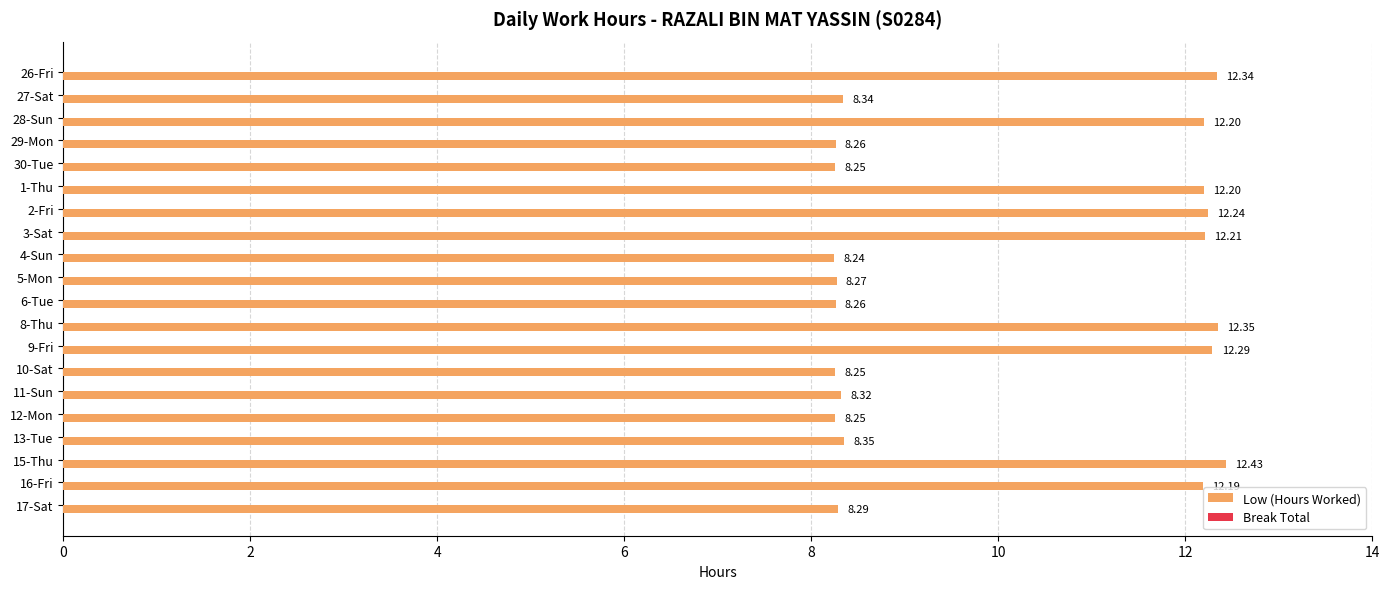

What is the change in value from 1-Thu to 9-Fri?

+0.1